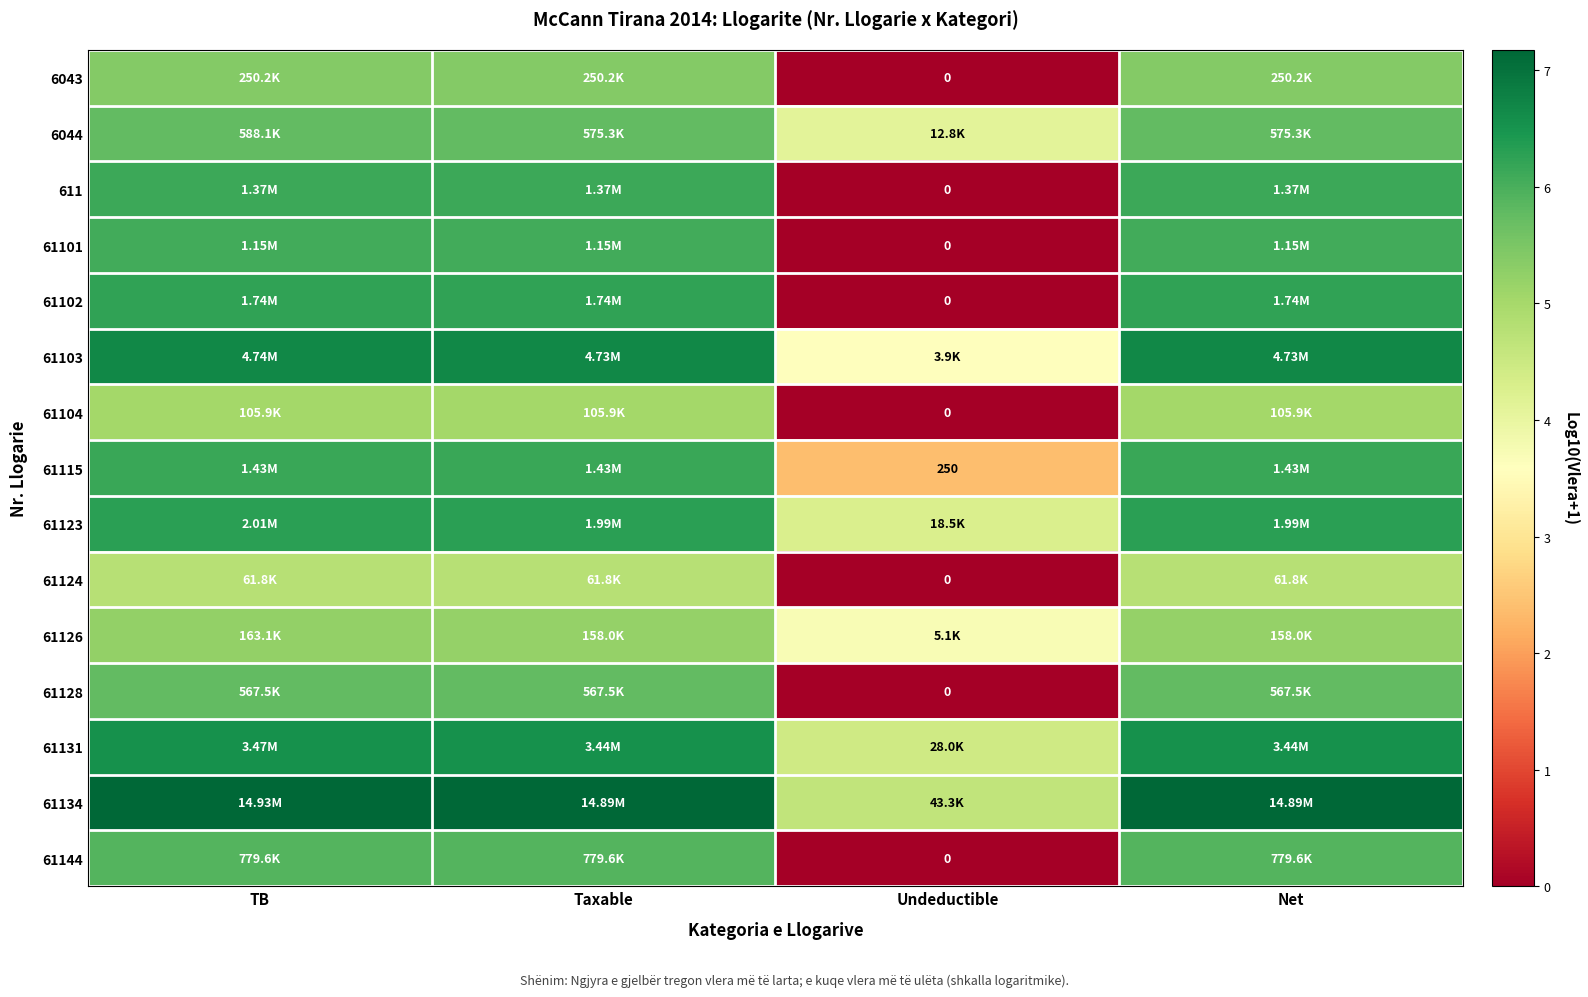

Which label corresponds to the smallest value in the chart?

Undeductible